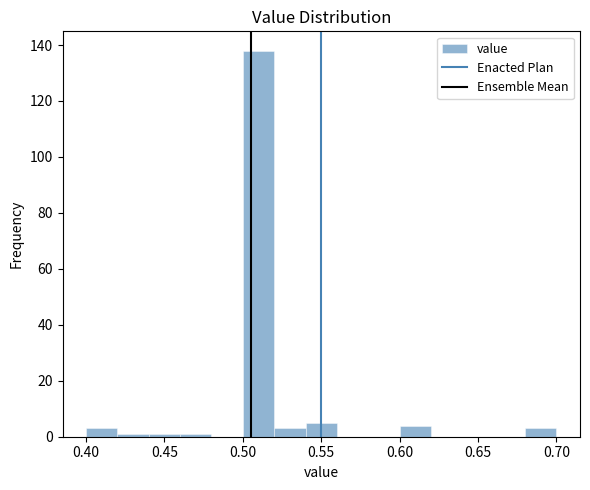

Over which range of the x-axis is the bar tallest?

0.50 to 0.52